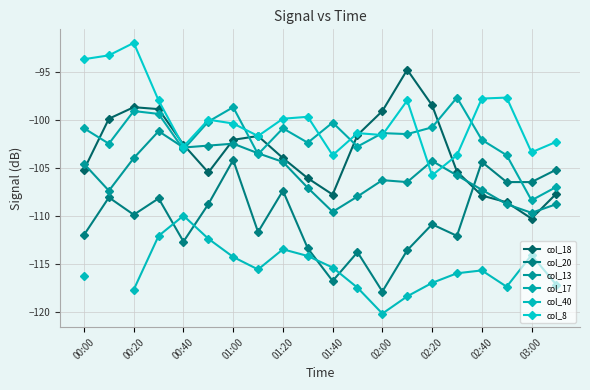

Which series changed the most between 17 and 18?

col_8